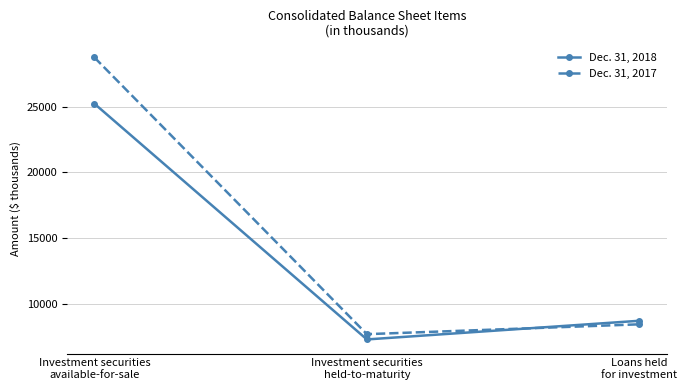

What is the difference between the highest and lowest values at Investment securities
available-for-sale?

3520